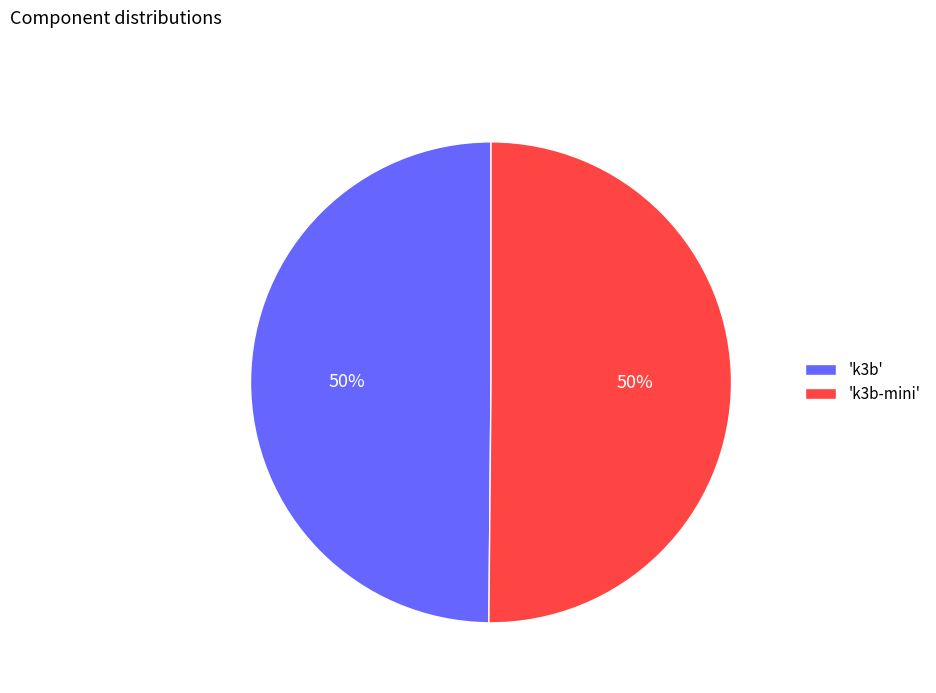

Approximately how many times larger is the value at 'k3b' compared to 'k3b-mini'?

1.0